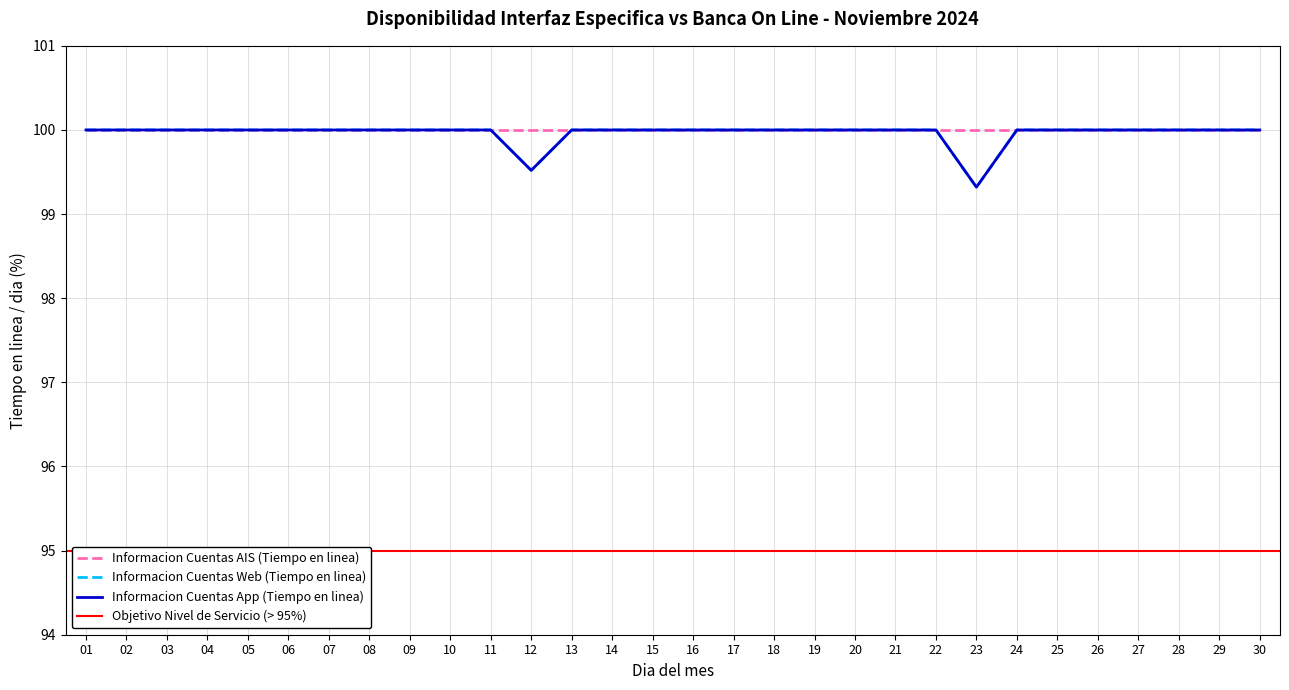

What is the average value of the Informacion Cuentas App (Tiempo en linea) series?

100.0